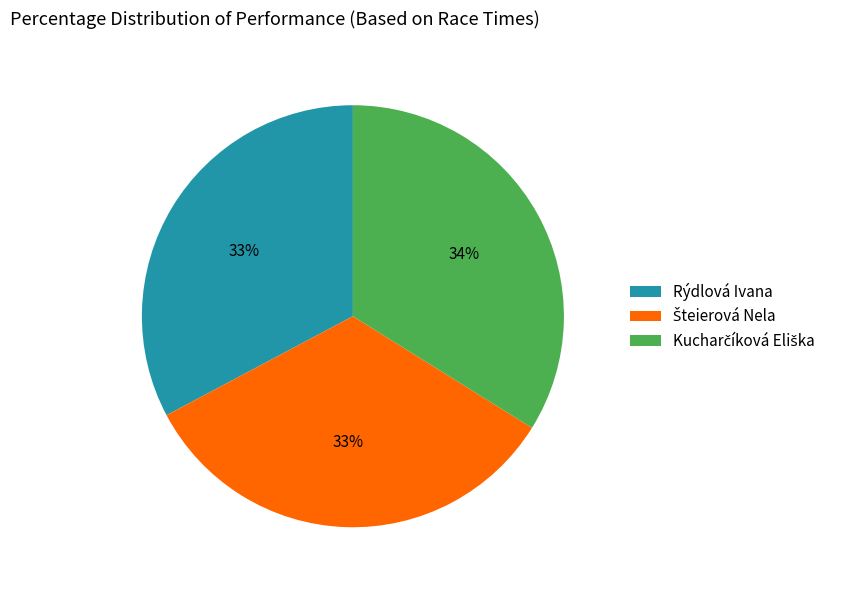

True or false: Rýdlová Ivana accounts for 42% of the total.

False